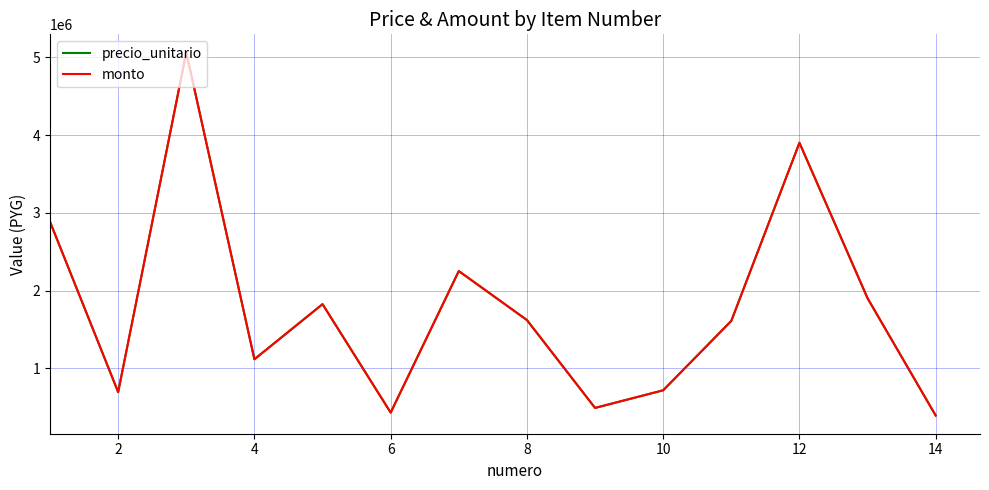

Which series has the largest range (max minus min)?

precio_unitario